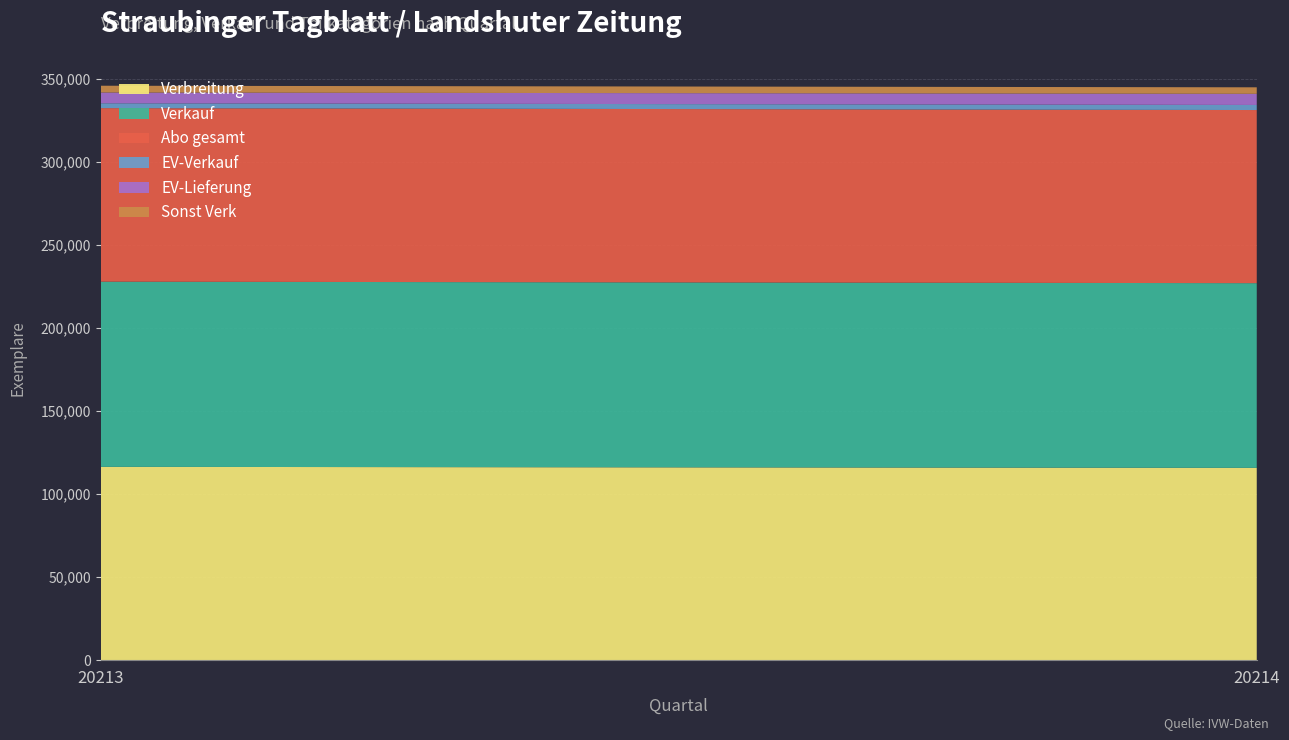

Reading left to right, extract all data points from this chart.

Verbreitung: 116373	115763
Verkauf: 111473	111179
Abo gesamt: 104468	104216
EV-Verkauf: 2925	3047
EV-Lieferung: 6472	6713
Sonst Verk: 4080	3916